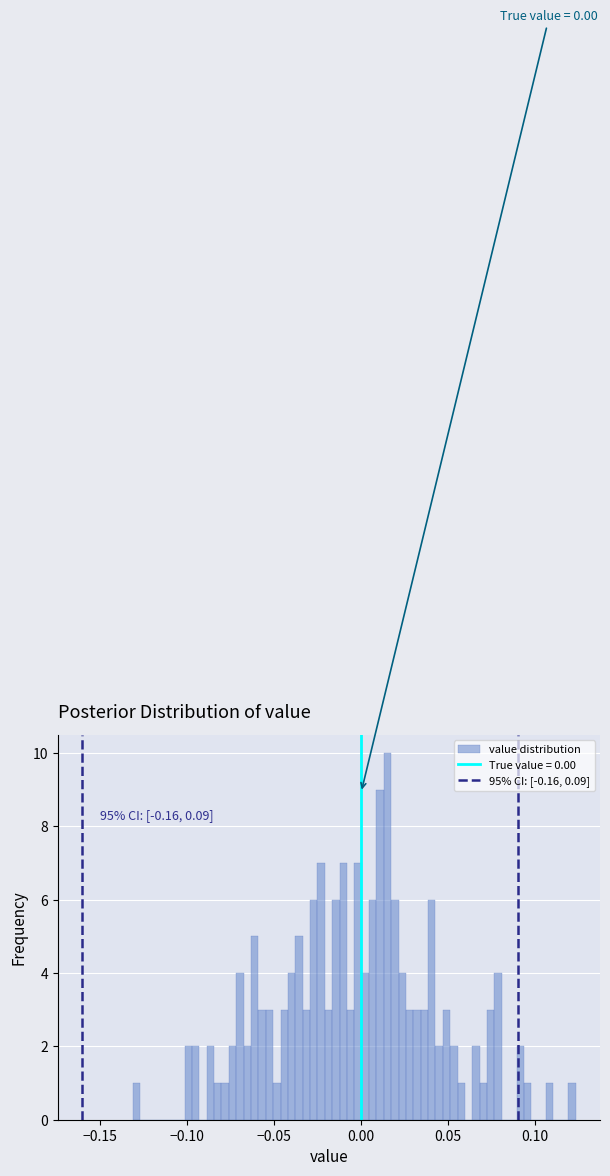

Read against the x-axis, roughly where is the centre of the tallest bar?

0.015